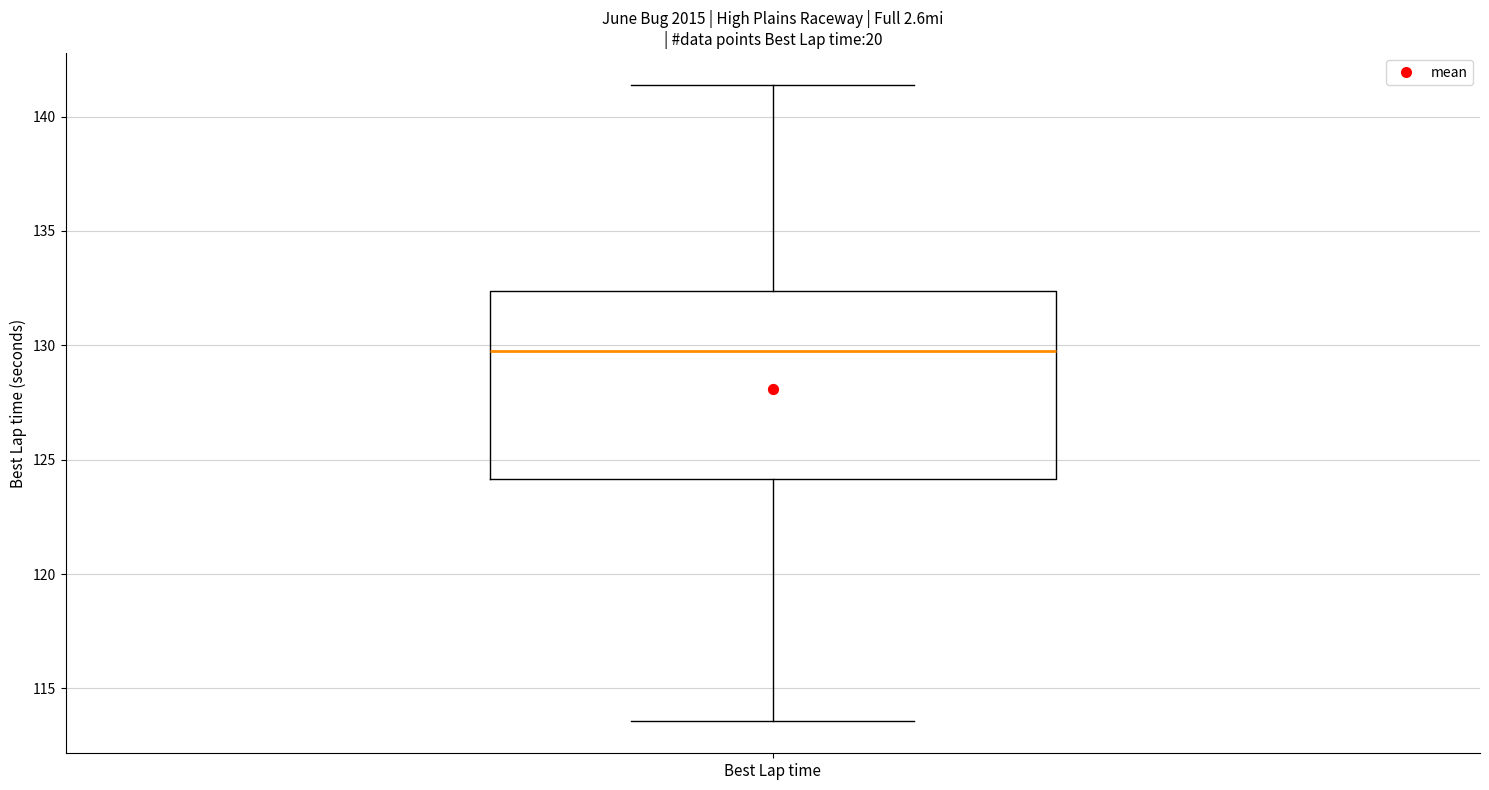

Read this box plot against the y-axis: the position of the median line, the range covered by the box, and the ends of both whiskers. The values are not printed on the chart, so give them approximately, as read against the axis.

median 130.0, box 124.0 to 132.5, whiskers 113.5 to 141.5